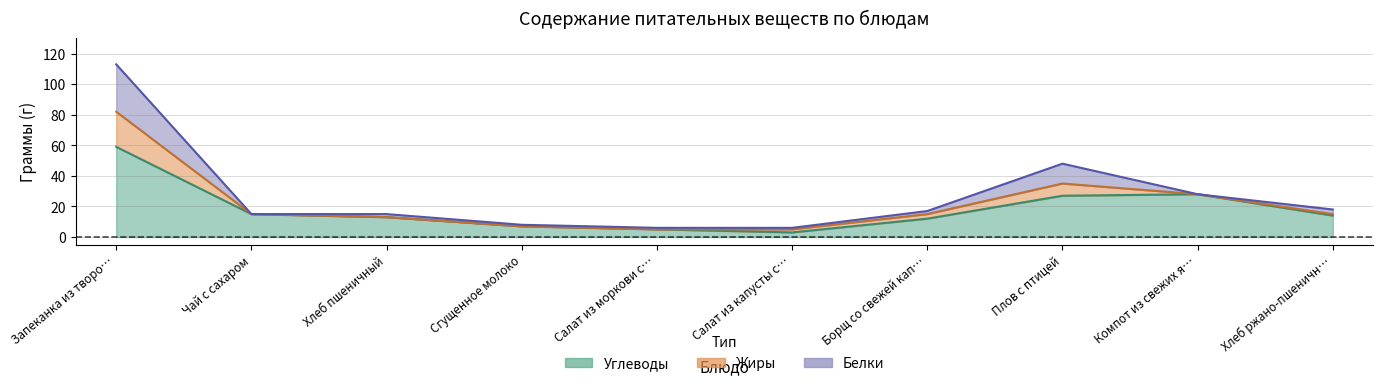

What is the label of the 8th point from the right?

Хлеб пшеничный